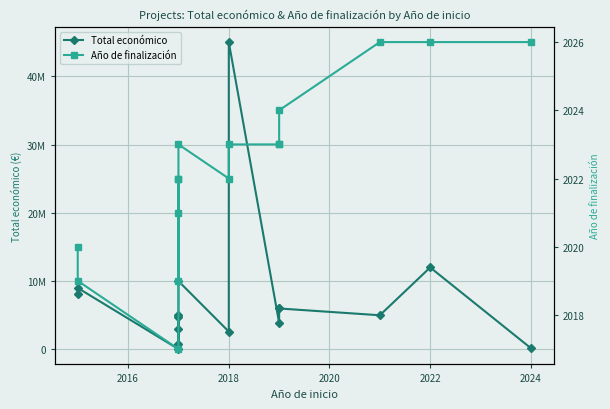

What is the greatest value displayed?

44998999